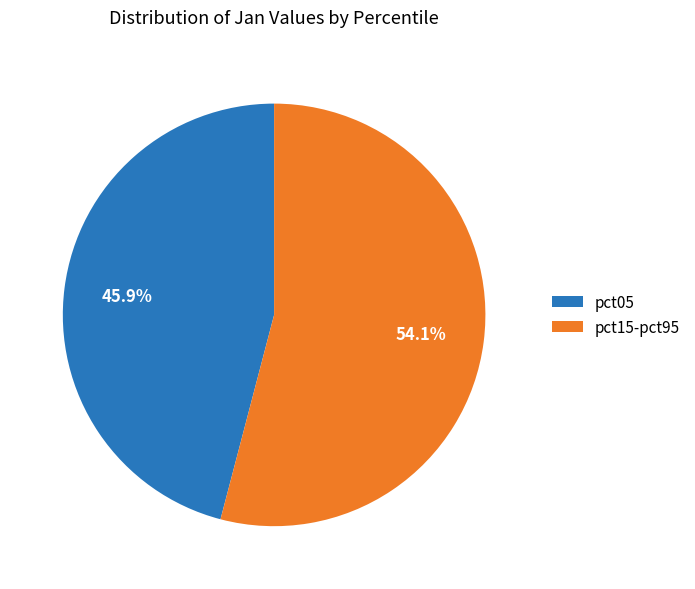

Approximately how many times larger is the value at pct15-pct95 compared to pct05?

1.2